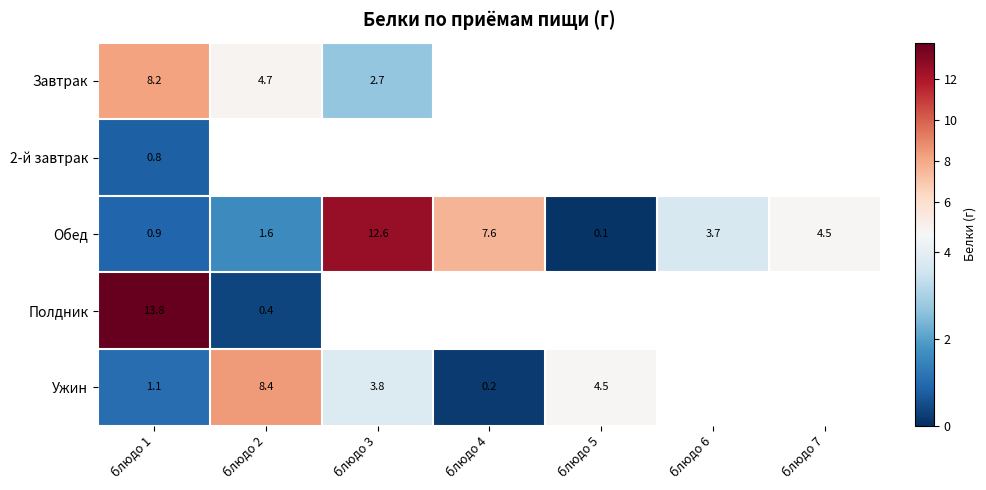

The Ужин series shows 8.4 at блюдо 2. True or false?

True